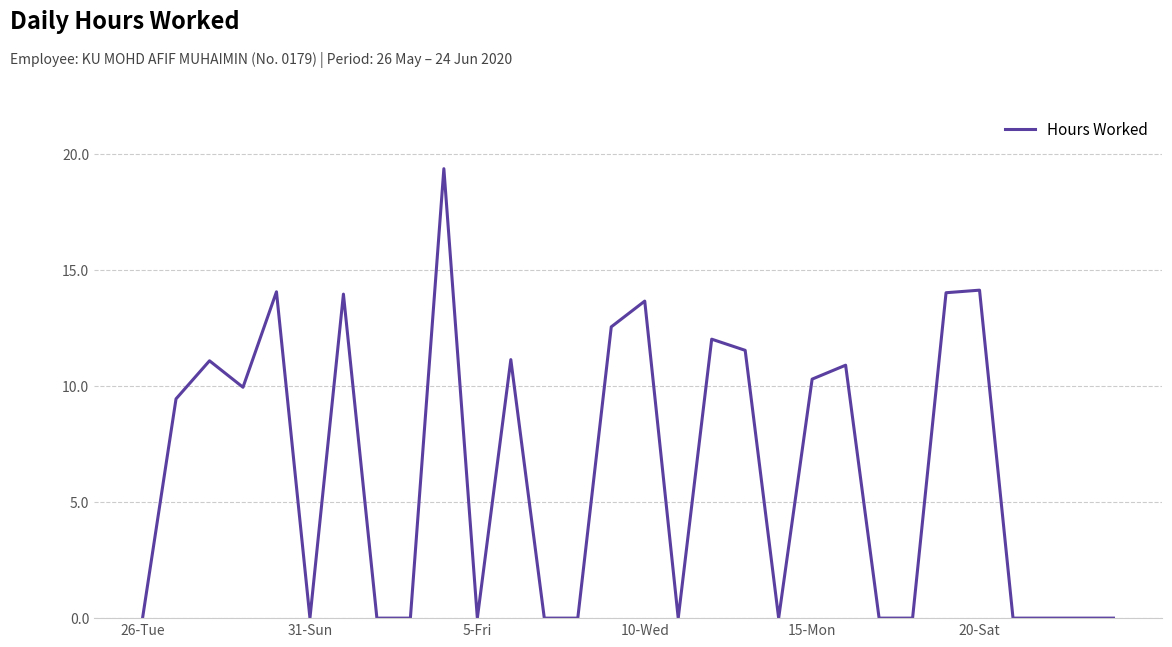

What is the difference between the maximum and minimum values?

19.4